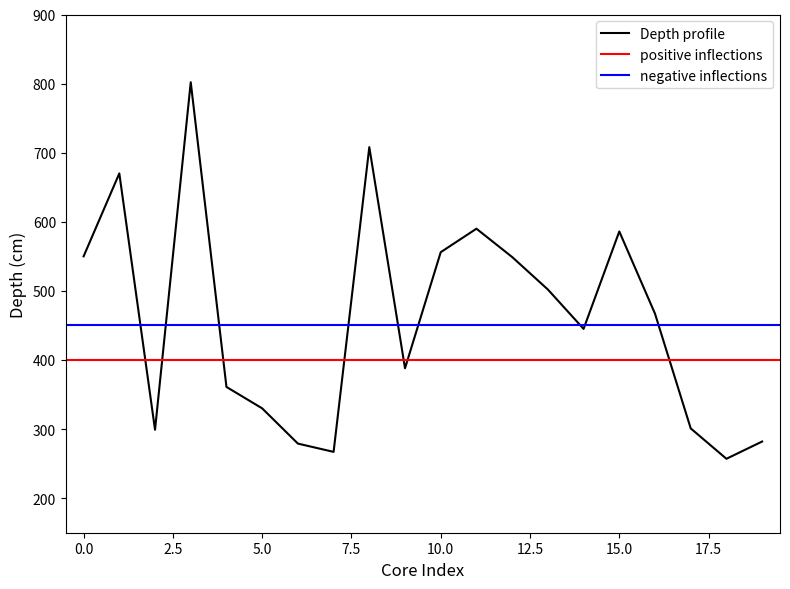

Is it true that the value at CI-06 is 201?

False